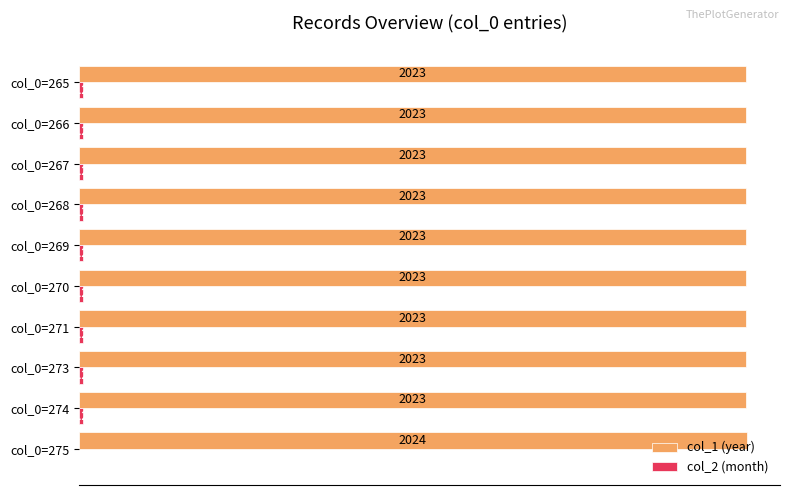

What value does the col_1 (year) series have at col_0=270?

2023